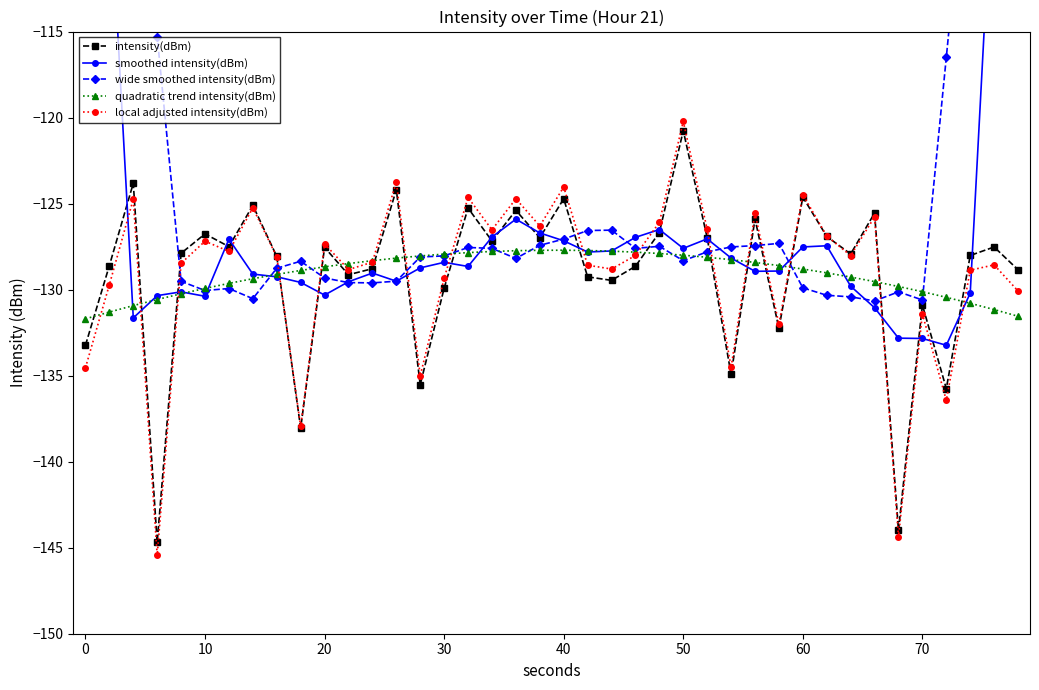

True or false: local adjusted intensity(dBm) has more than 0 interior local peaks.

True